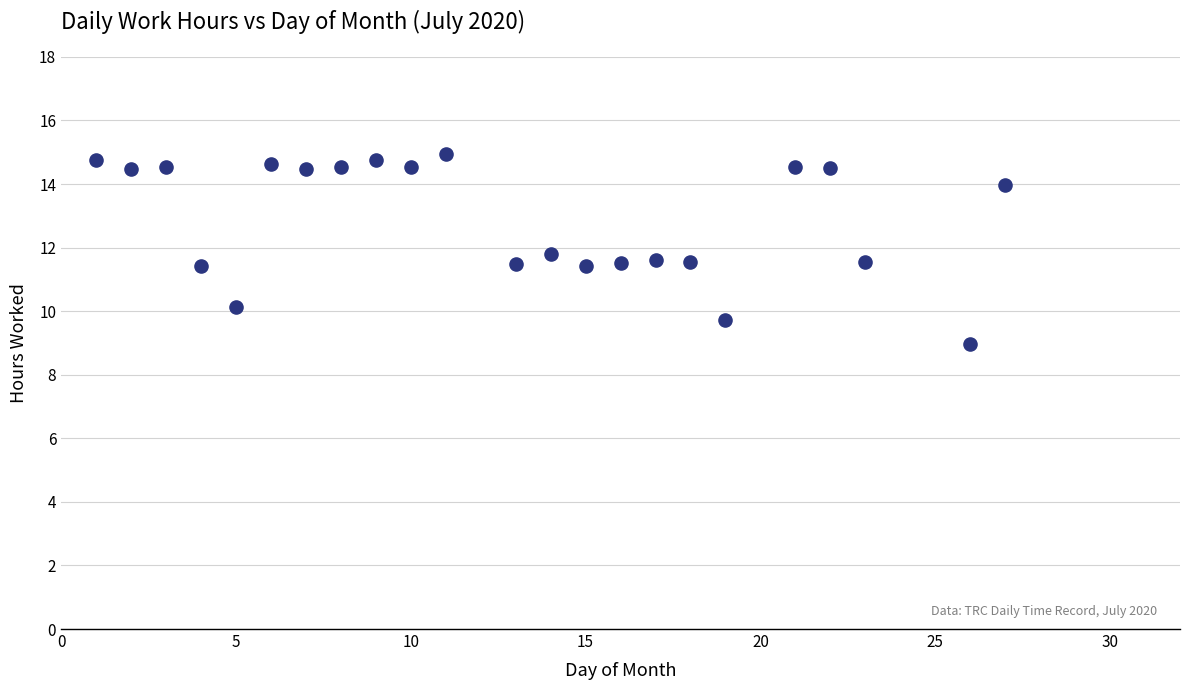

What is the range of X values (max minus min)?

26.0